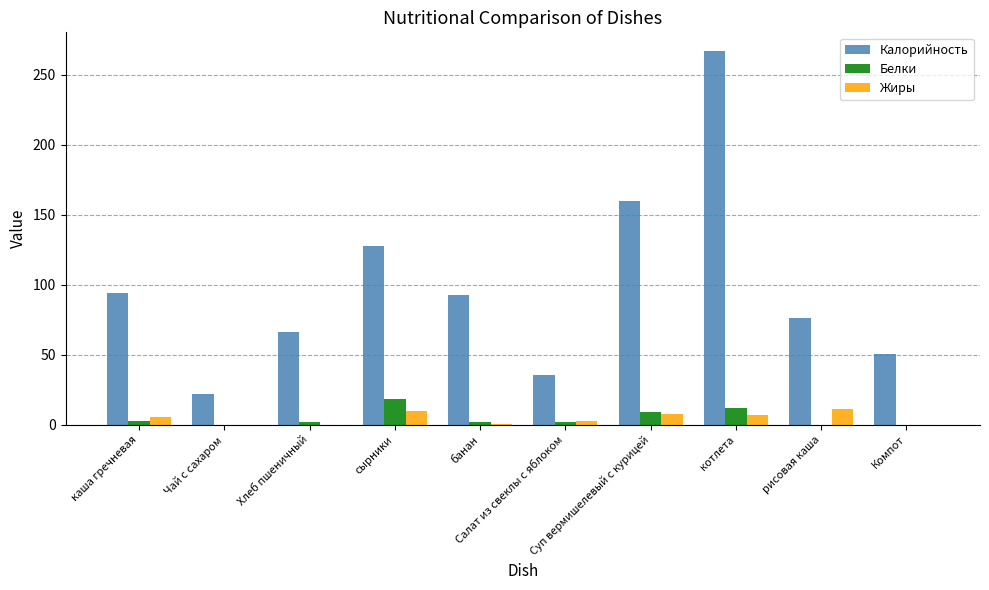

True or false: Белки has a value of 9.3 at Суп вермишелевый с курицей.

True